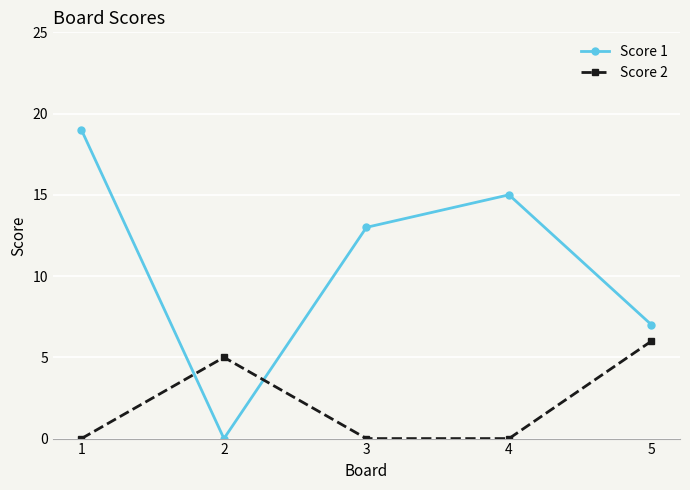

The Score 2 series shows 6 at 5. True or false?

True